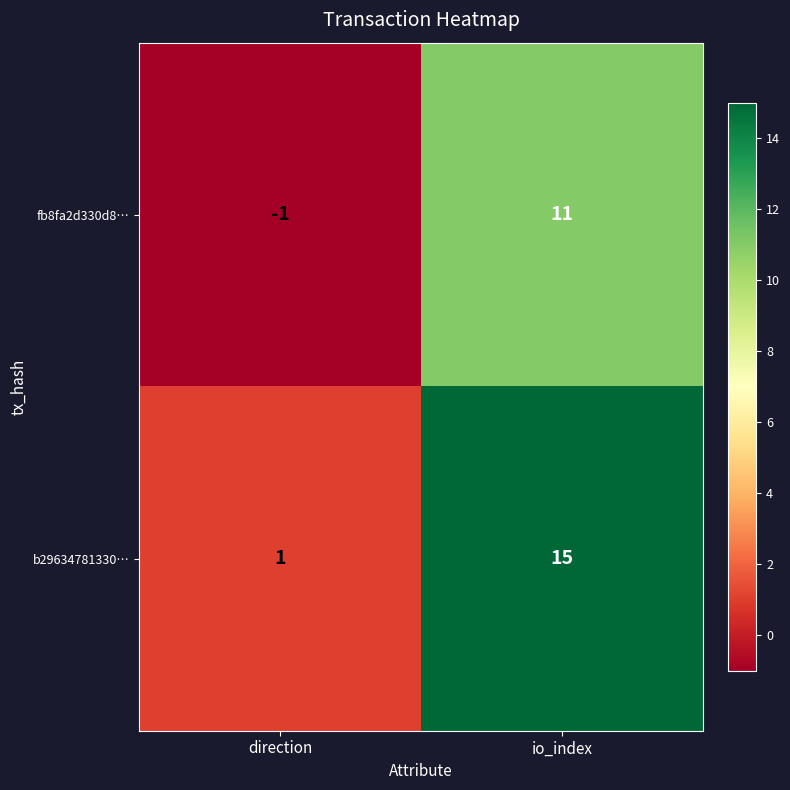

What is the difference between the highest and lowest values at direction?

2